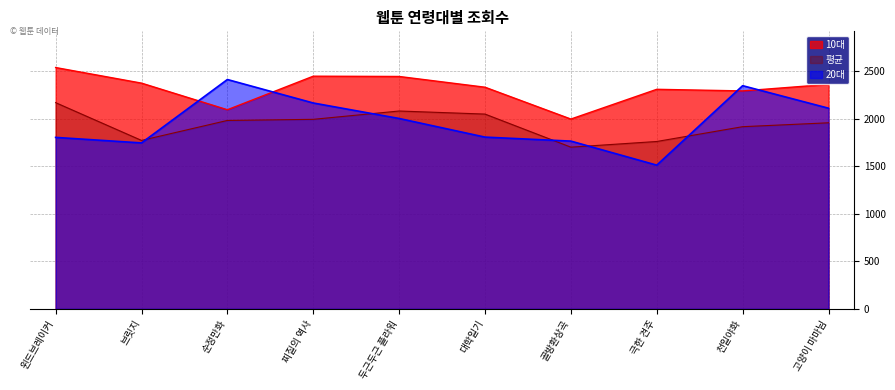

The 평균 series shows 1701.3 at 골방환상곡. True or false?

True